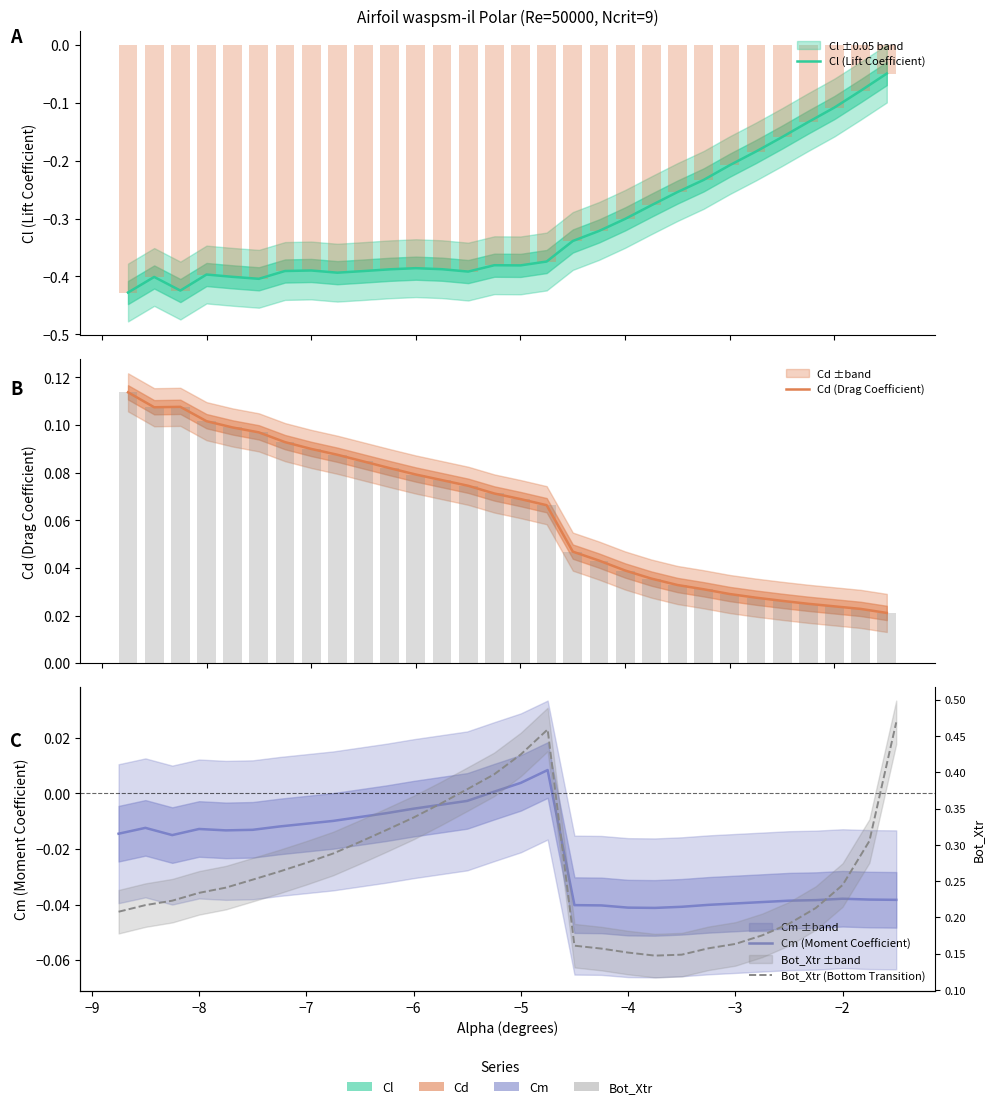

What is the value of the Bot_Xtr (Bottom Transition) bar at the 18th from the left?

0.2